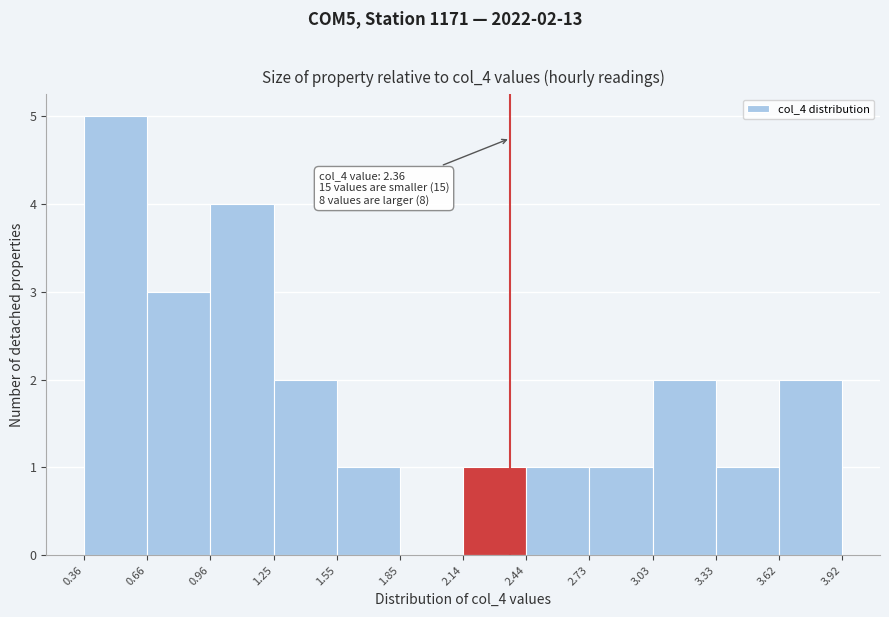

Over which range of the x-axis is the bar tallest?

0.36 to 0.66